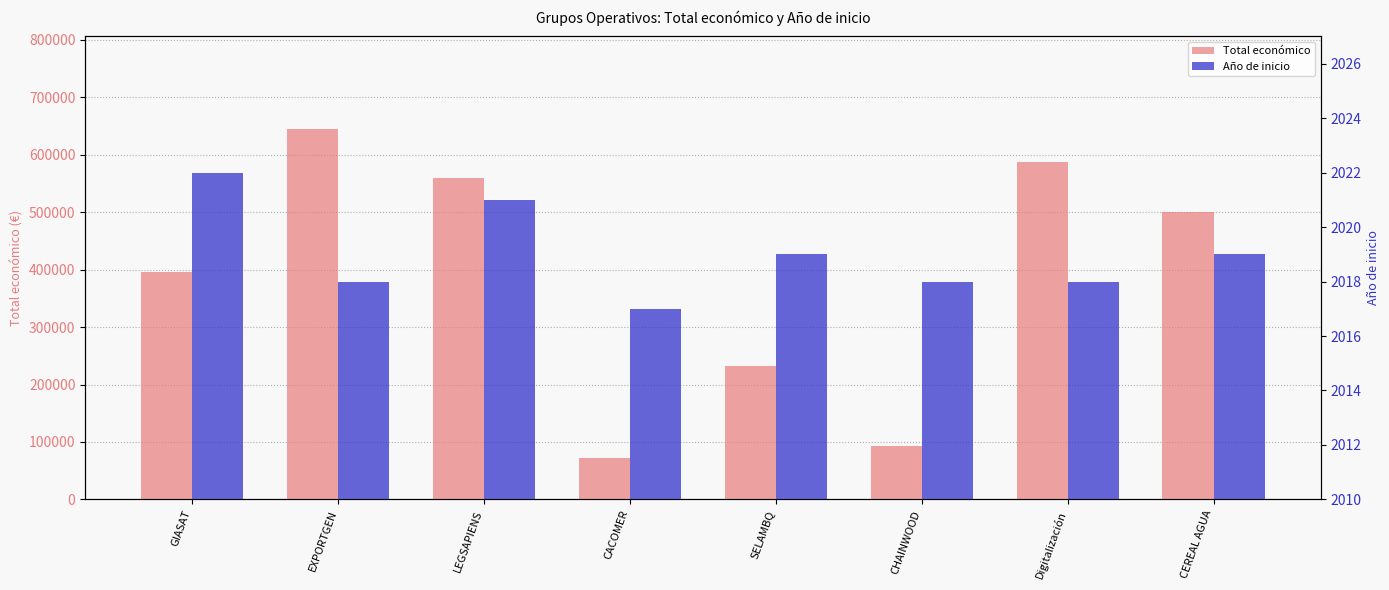

Rank the series at CACOMER from lowest to highest value.

Año de inicio, Total económico